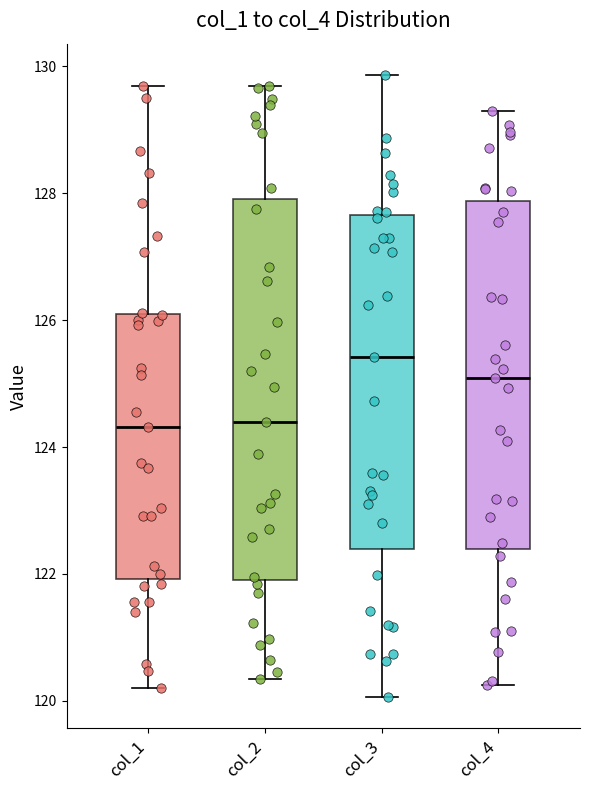

Reading left to right, transcribe this box plot: for each box, give where its median line is, the range the box spans, and where its two whiskers end, as read against the y-axis. The values are not printed on the chart, so give them approximately, as read against the axis.

col_1: median 124.4, box 122.0 to 126.0, whiskers 120.2 to 129.6
col_2: median 124.4, box 122.0 to 128.0, whiskers 120.4 to 129.6
col_3: median 125.4, box 122.4 to 127.6, whiskers 120.0 to 129.8
col_4: median 125.0, box 122.4 to 127.8, whiskers 120.2 to 129.2